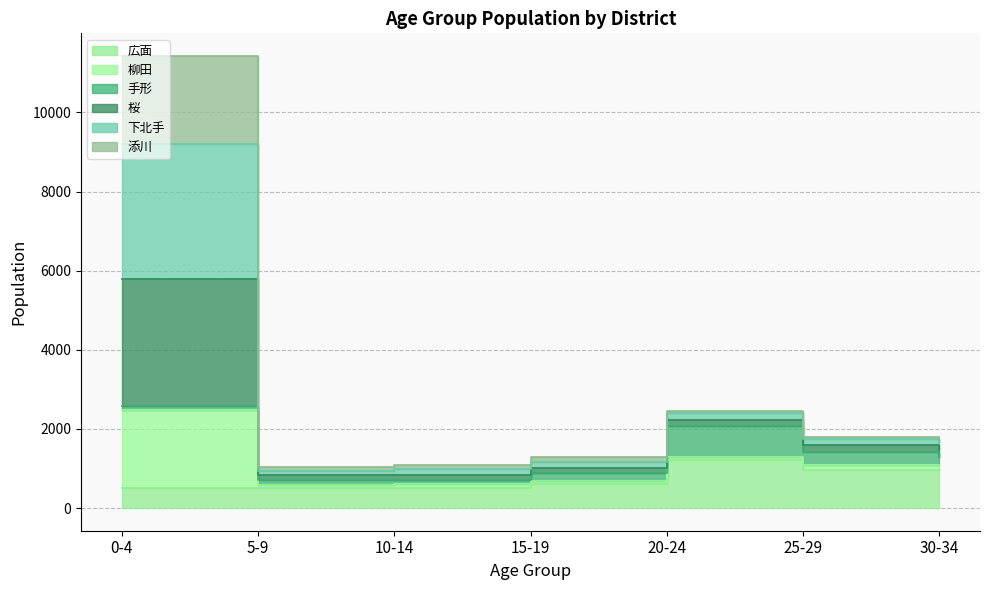

Which series has the widest spread of values?

柳田